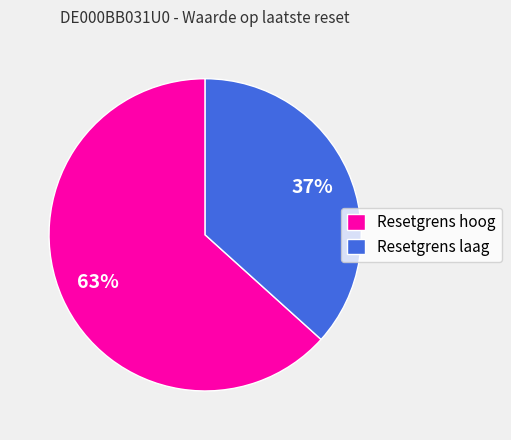

Is there a majority slice in this chart?

Yes